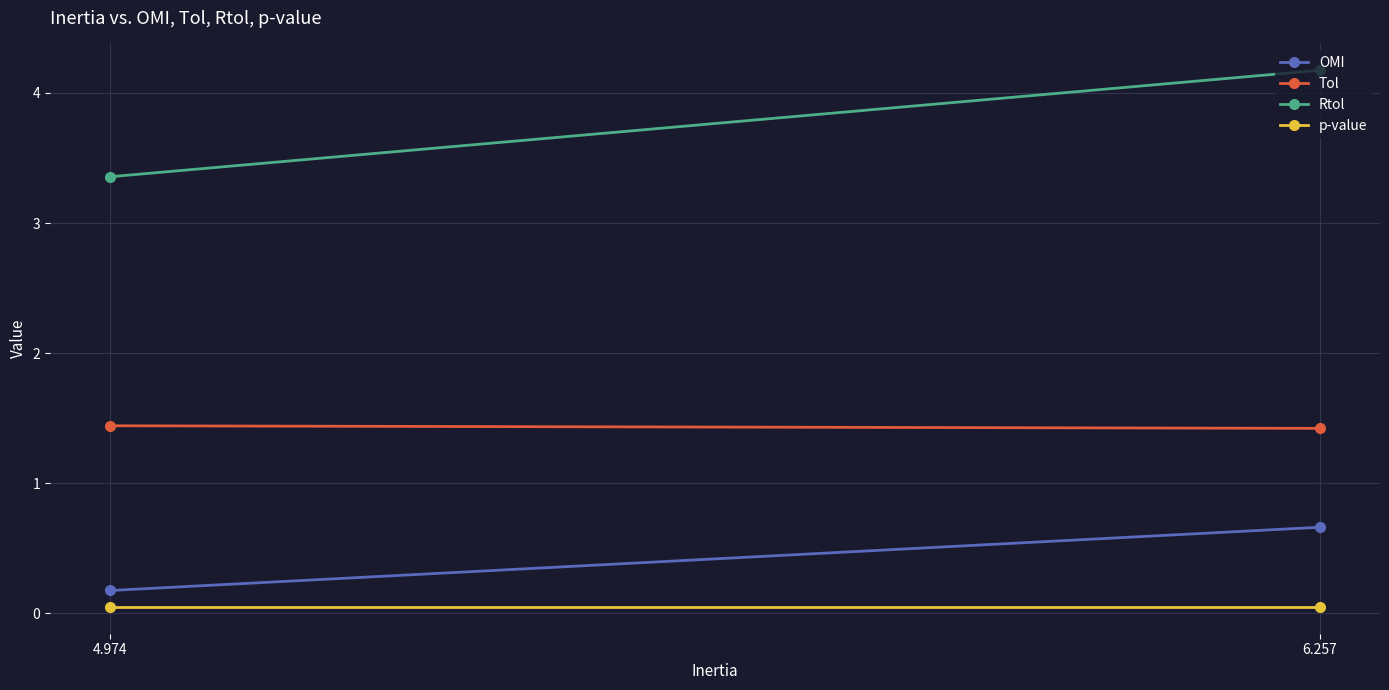

List the series in order of their peak value, highest first.

Rtol, Tol, OMI, p-value